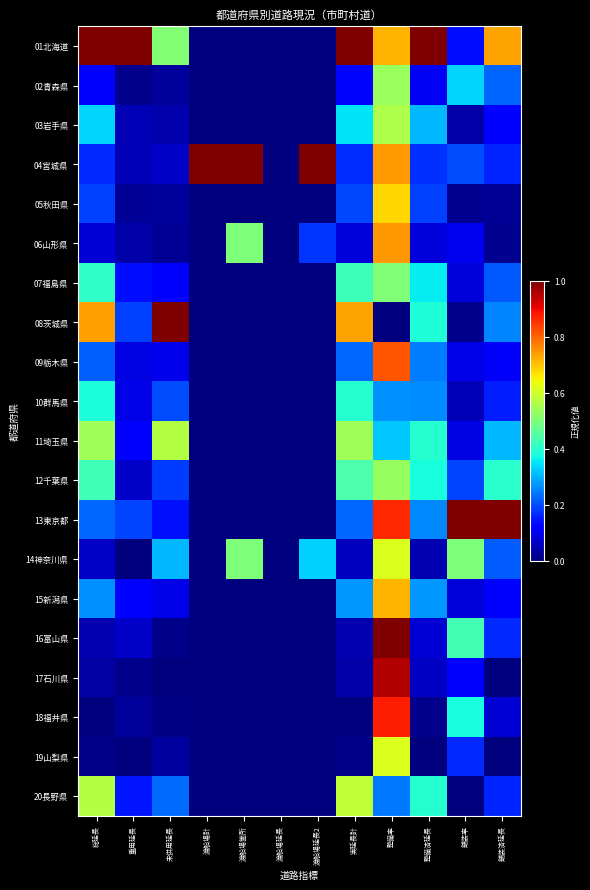

What is the spread (max minus min) of values at 舗装率?

1.0